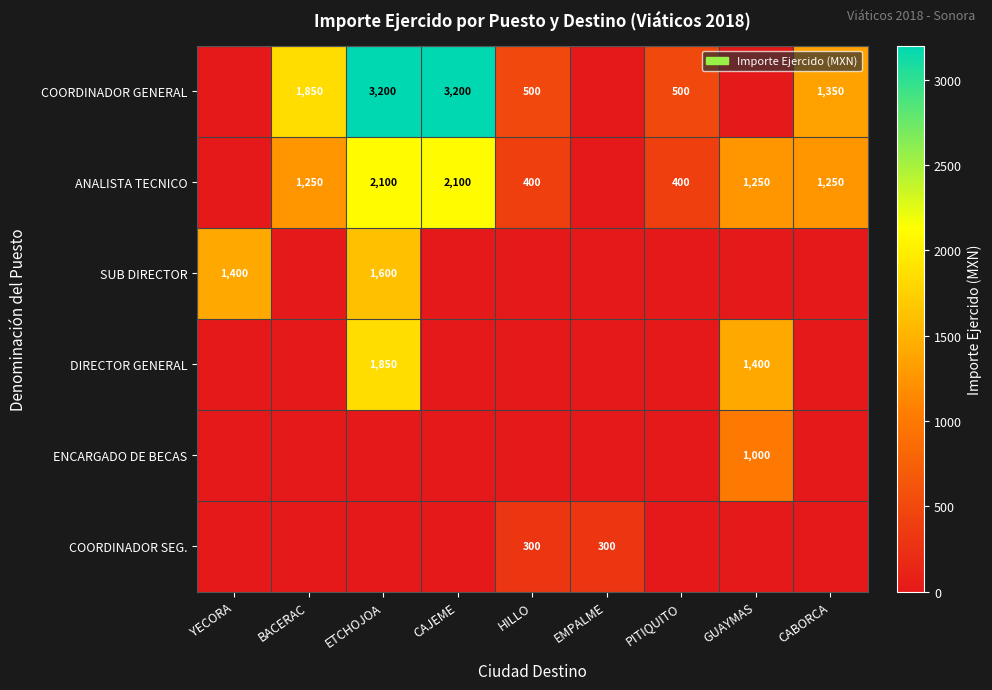

True or false: COORDINADOR GENERAL has a value of 500 at PITIQUITO.

True